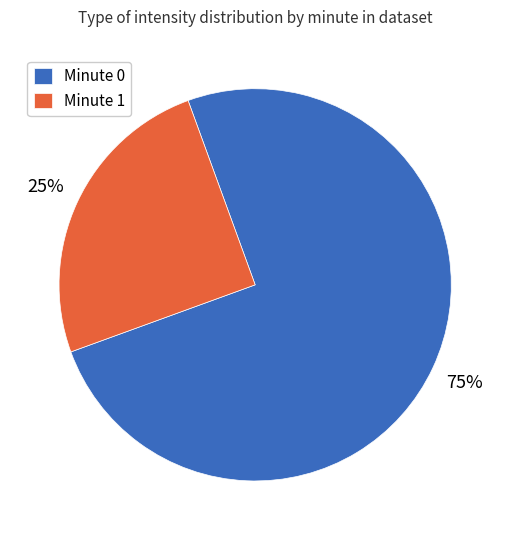

Which slice is the smallest?

Minute 1